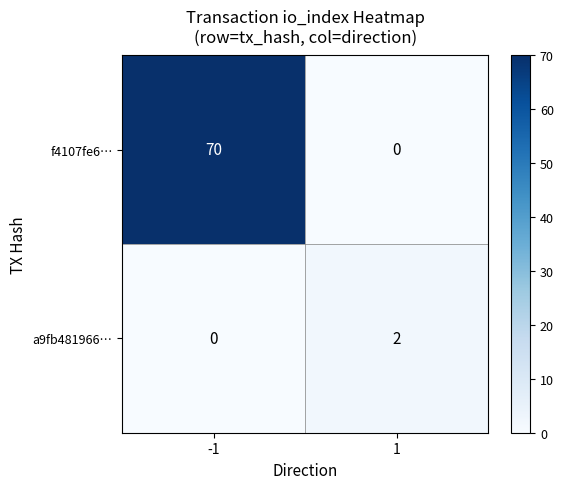

How many series are shown in this chart?

2